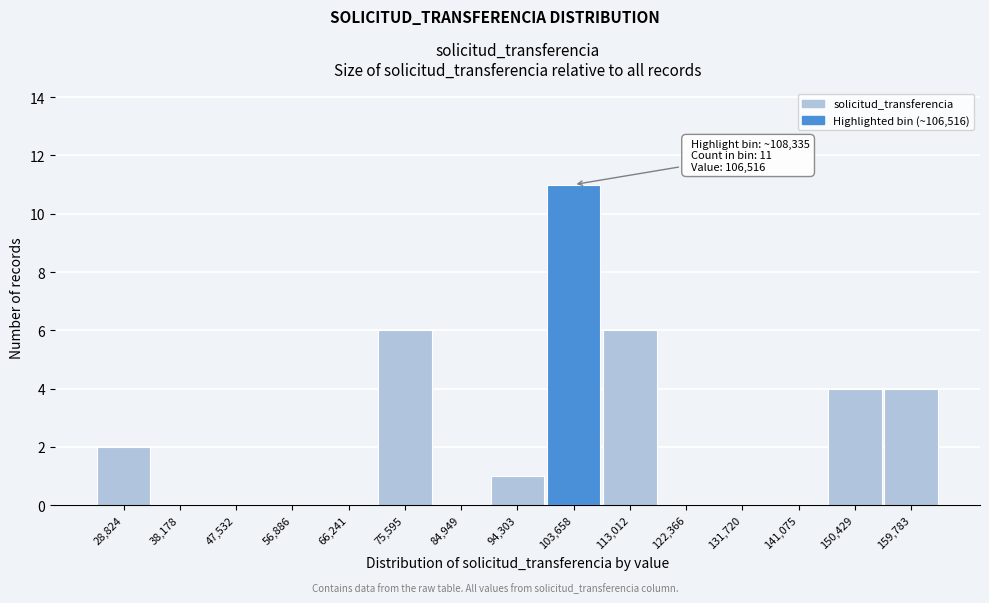

Reading right to left, extract all data points from this chart.

159,783=4	150,429=4	141,075=0	131,720=0	122,366=0	113,012=6	103,658=11	94,303=1	84,949=0	75,595=6	66,241=0	56,886=0	47,532=0	38,178=0	28,824=2